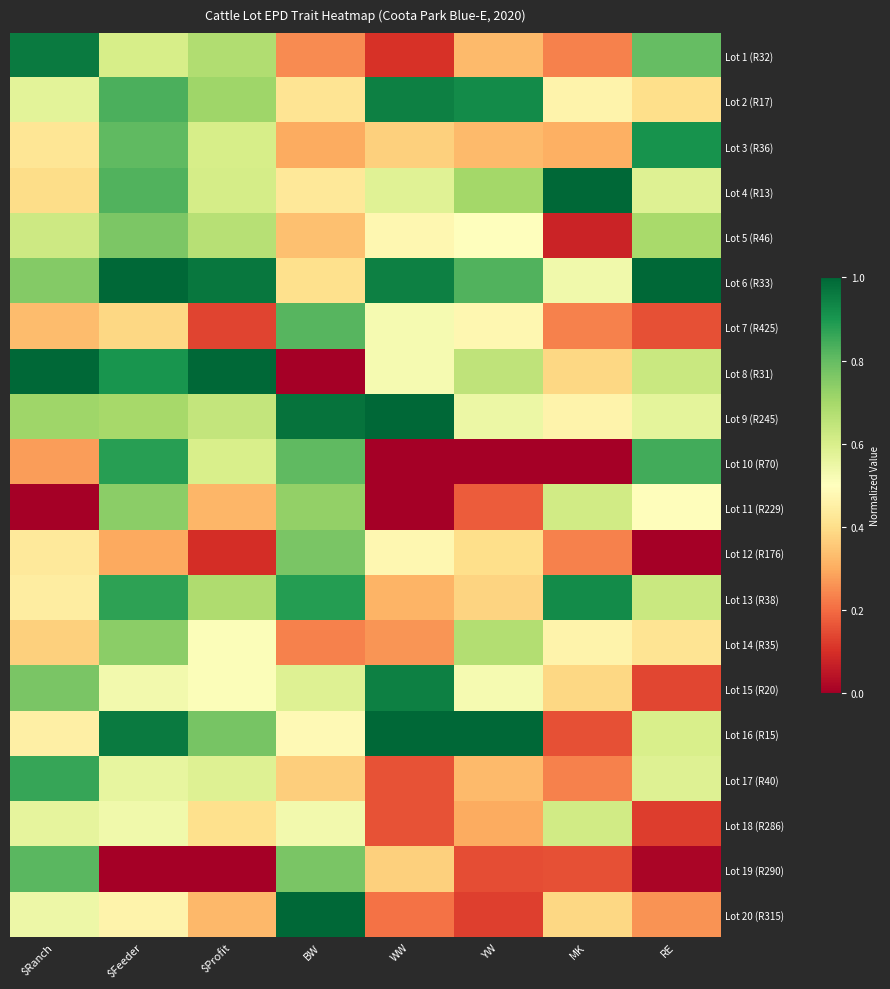

What is the maximum value shown in the chart?

1.0